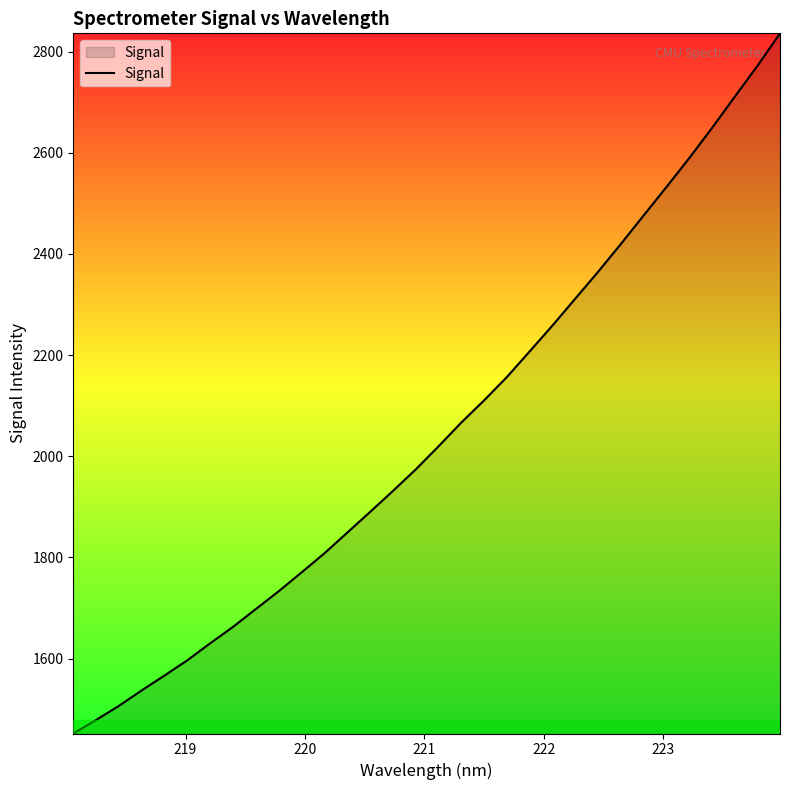

What is the minimum value shown in the chart?

1451.9